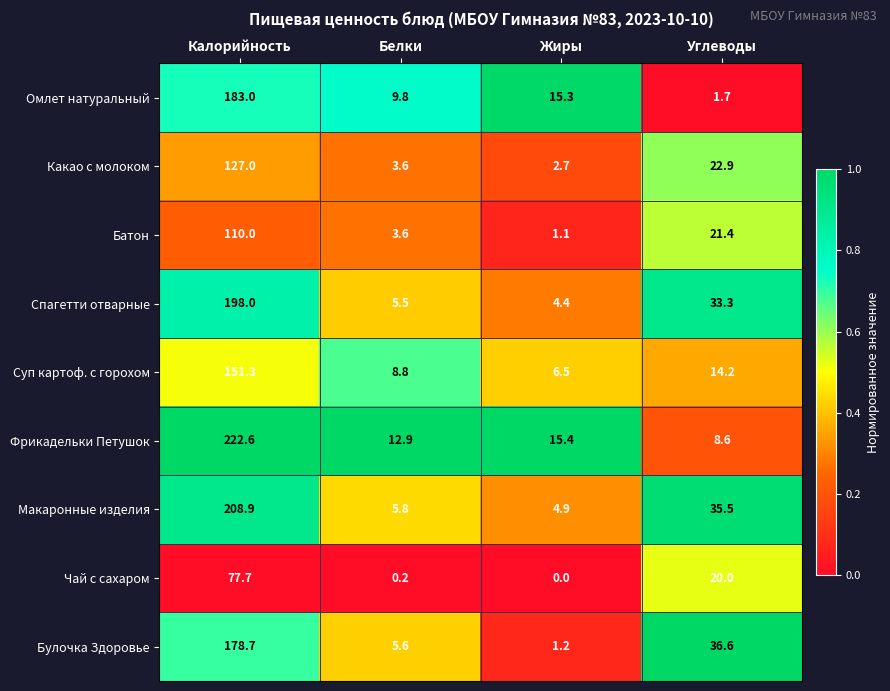

Is it true that Какао с молоком equals 212.4 at Калорийность?

False